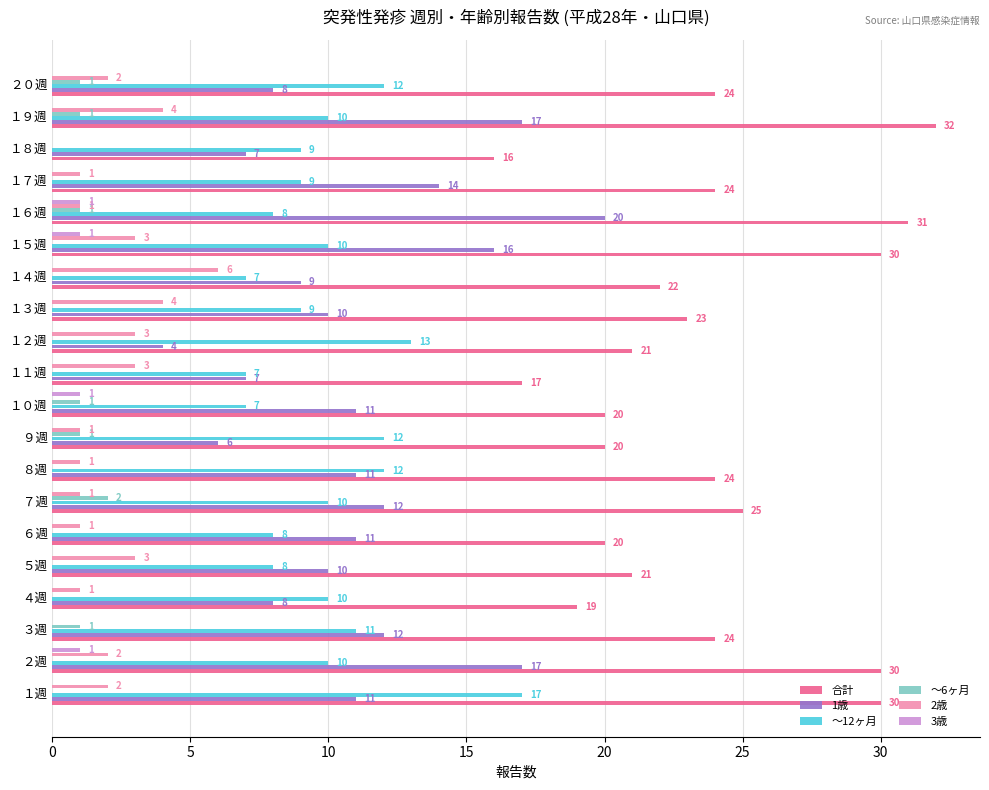

What is the sum of all ～6ヶ月 values?

8